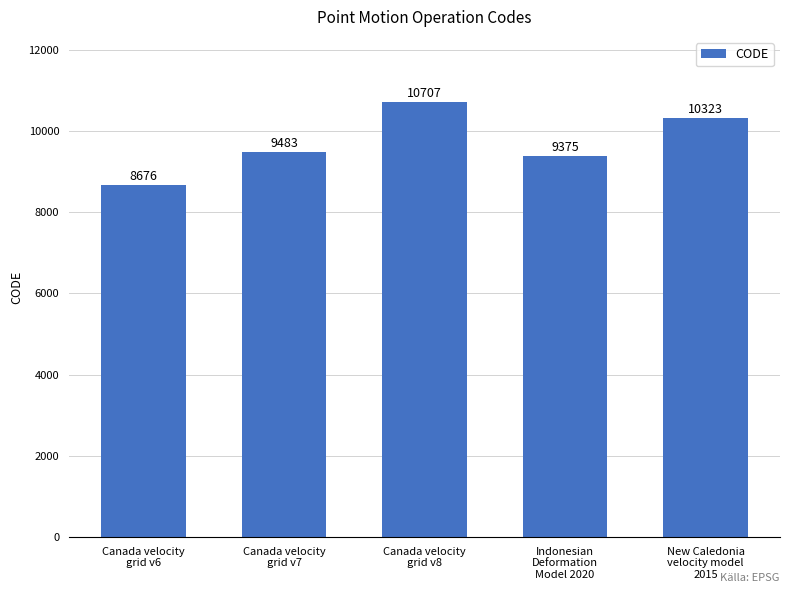

How many bars are there in total?

5